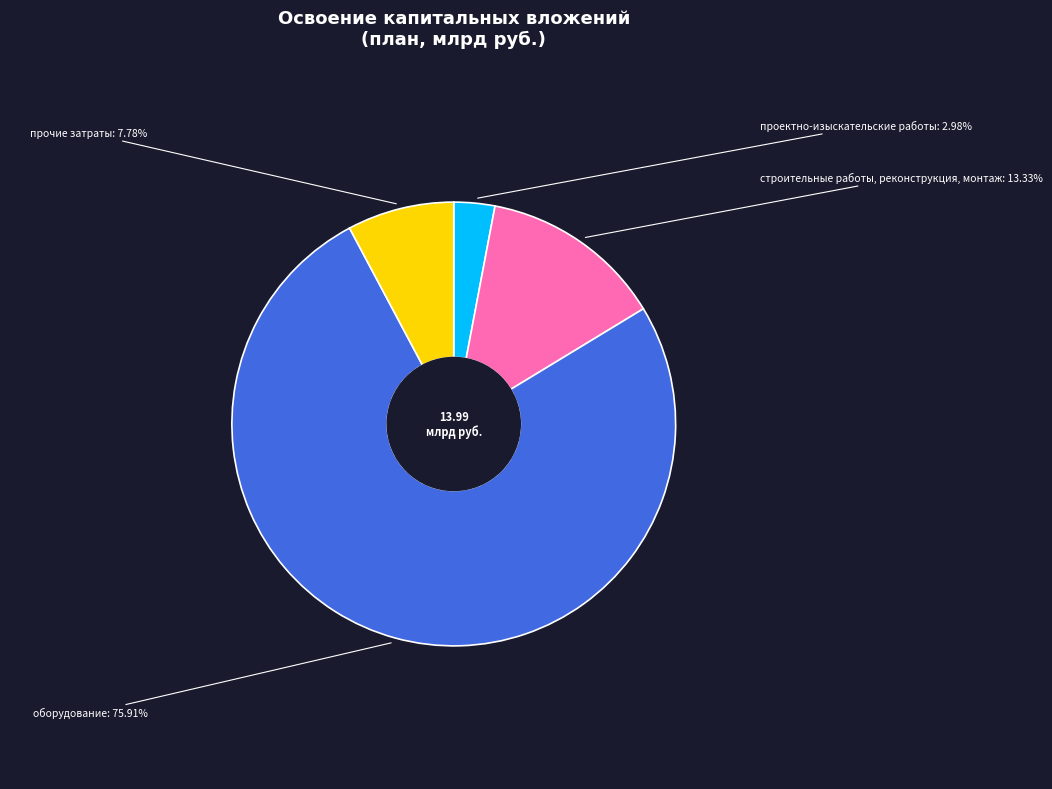

What percentage do оборудование and проектно-изыскательские работы together represent?

78.9%